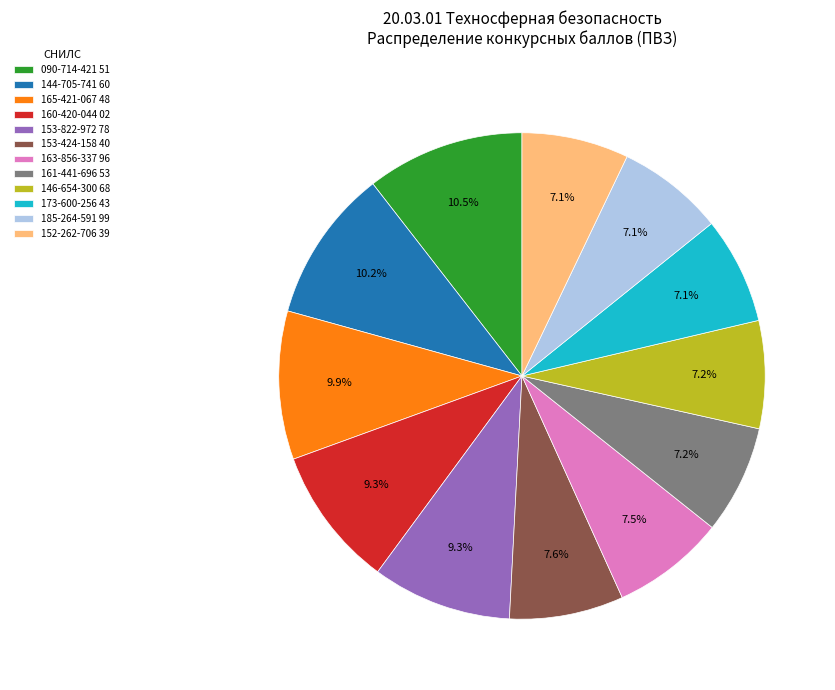

To the nearest percent, what is the combined percentage of 160-420-044 02 and 153-424-158 40?

17%